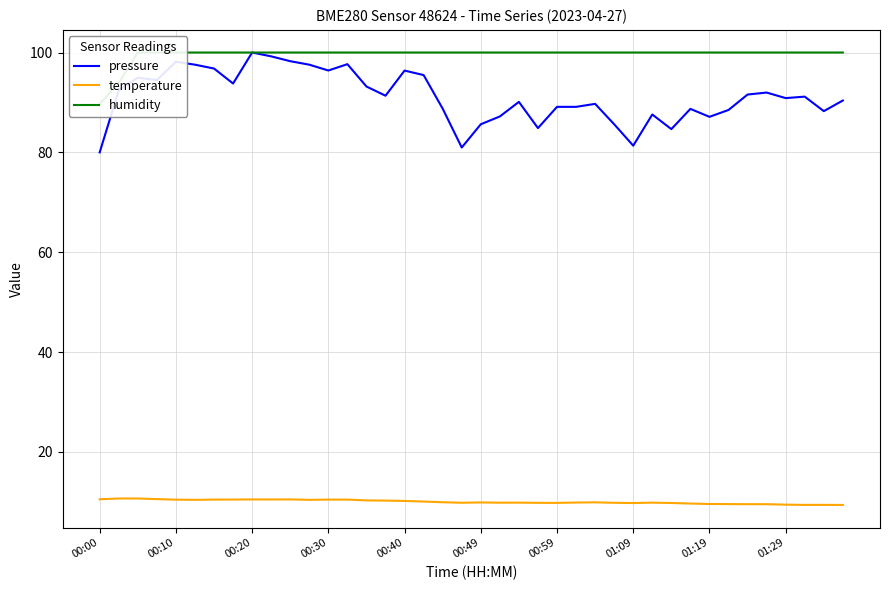

What is the spread (max minus min) of values at 35?

90.5